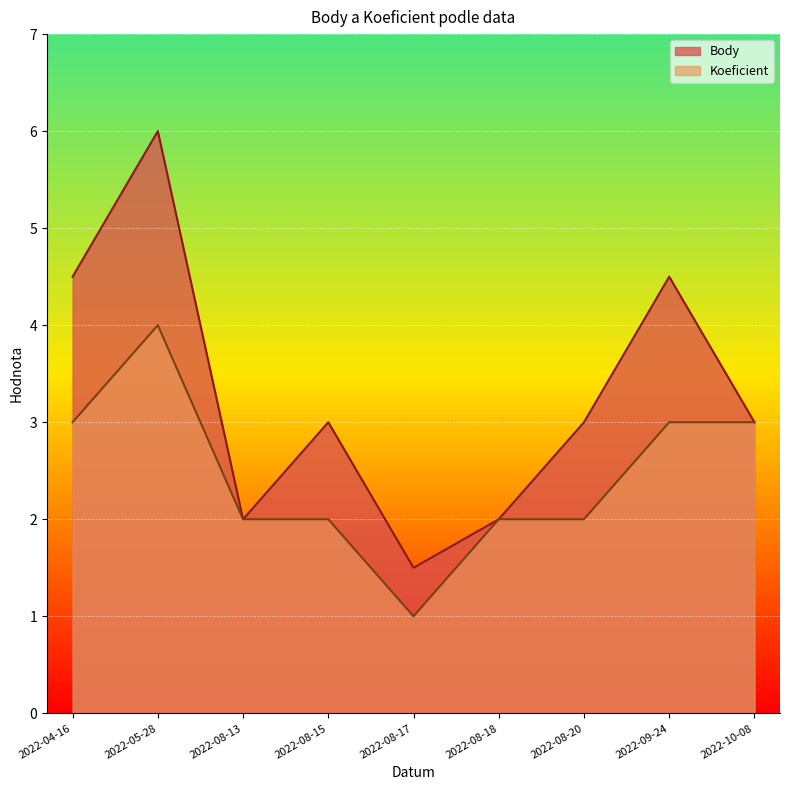

True or false: Body has a value of 6.0 at 2022-05-28.

True